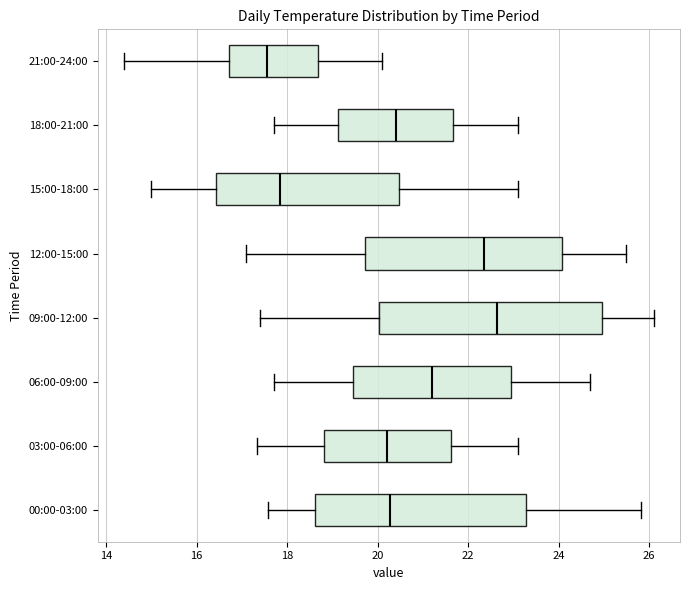

Which box's median line is the furthest to the left?

21:00-24:00